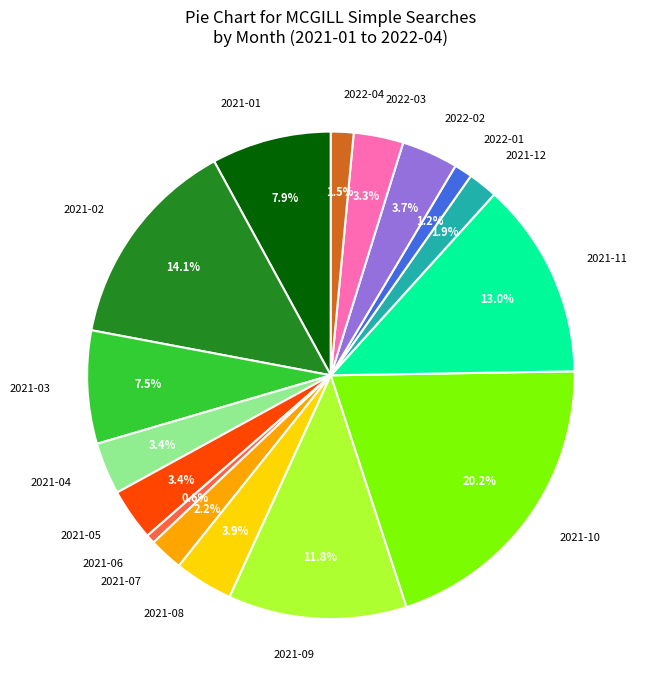

Which category has the biggest portion of the pie?

2021-10